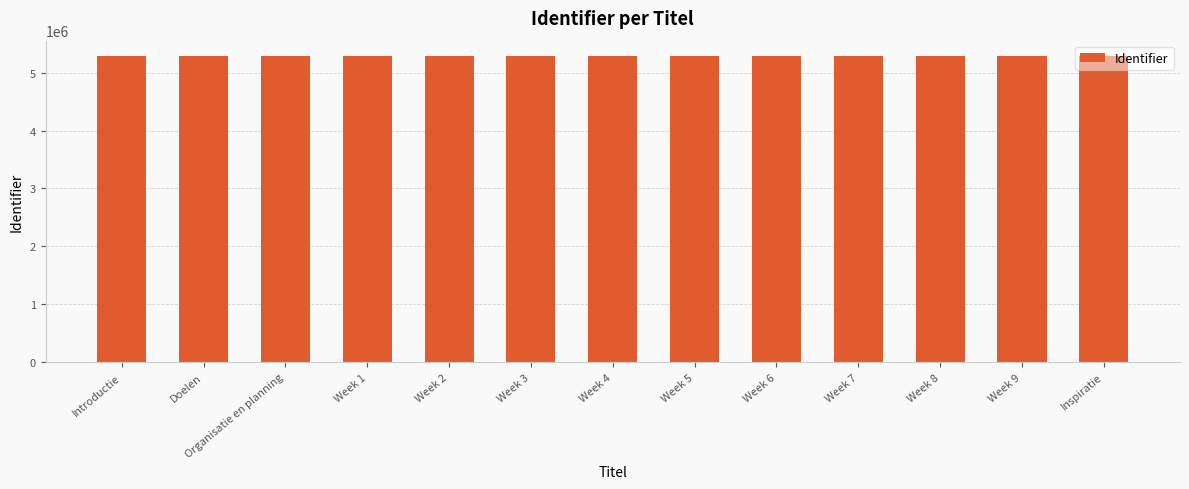

What is the smallest value displayed?

5286469